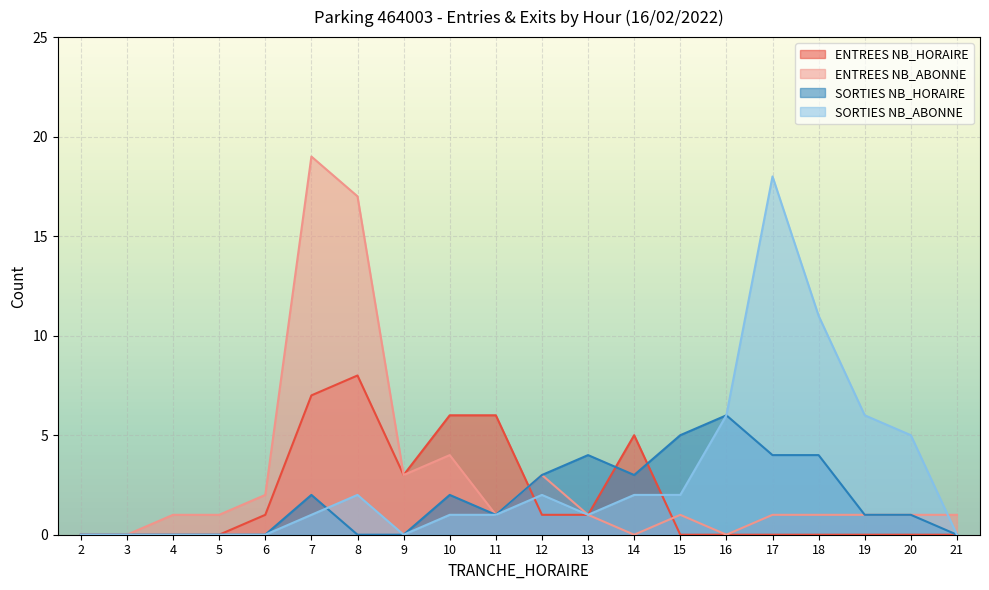

Reading left to right, transcribe all the data shown in this chart.

ENTREES NB_HORAIRE: 0	0	0	0	1	7	8	3	6	6	1	1	5	0	0	0	0	0	0	0
ENTREES NB_ABONNE: 0	0	1	1	2	19	17	3	4	1	3	1	0	1	0	1	1	1	1	1
SORTIES NB_HORAIRE: 0	0	0	0	0	2	0	0	2	1	3	4	3	5	6	4	4	1	1	0
SORTIES NB_ABONNE: 0	0	0	0	0	1	2	0	1	1	2	1	2	2	6	18	11	6	5	0